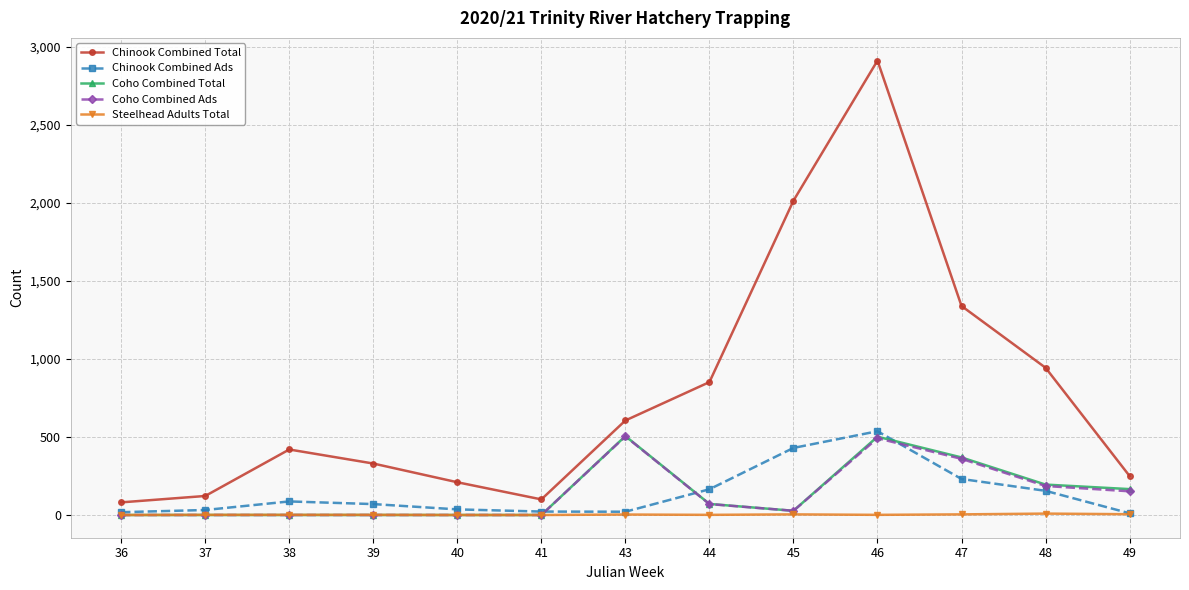

What is the difference between the highest and lowest values at 38?

420